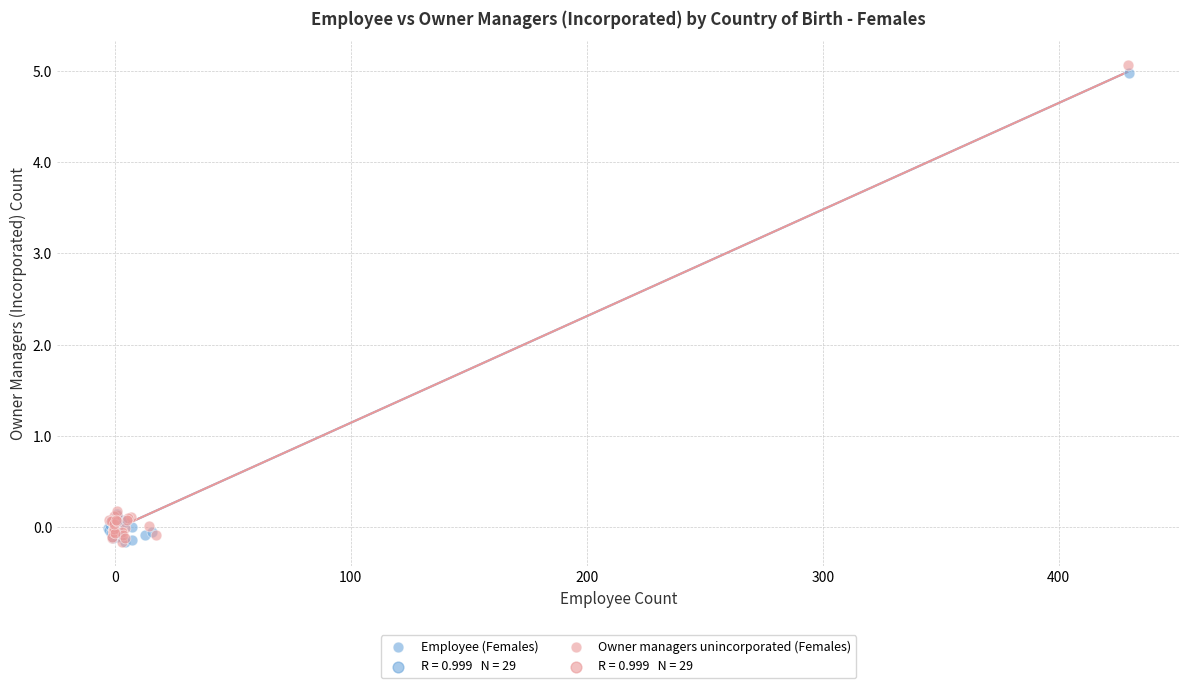

Which series has the widest spread of Y values?

Owner managers unincorporated (Females)